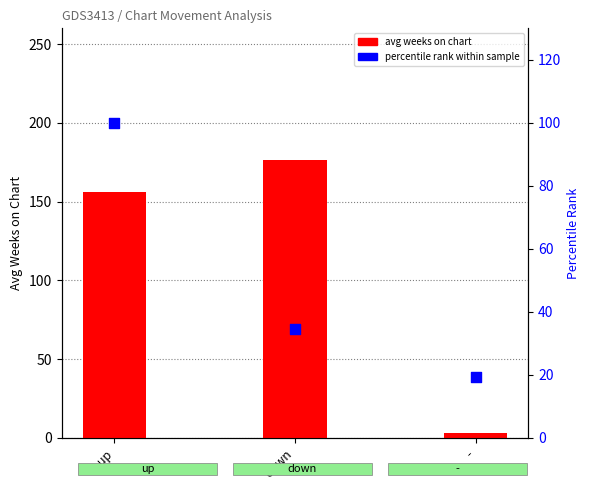

Which series has the largest total across all categories?

avg weeks on chart